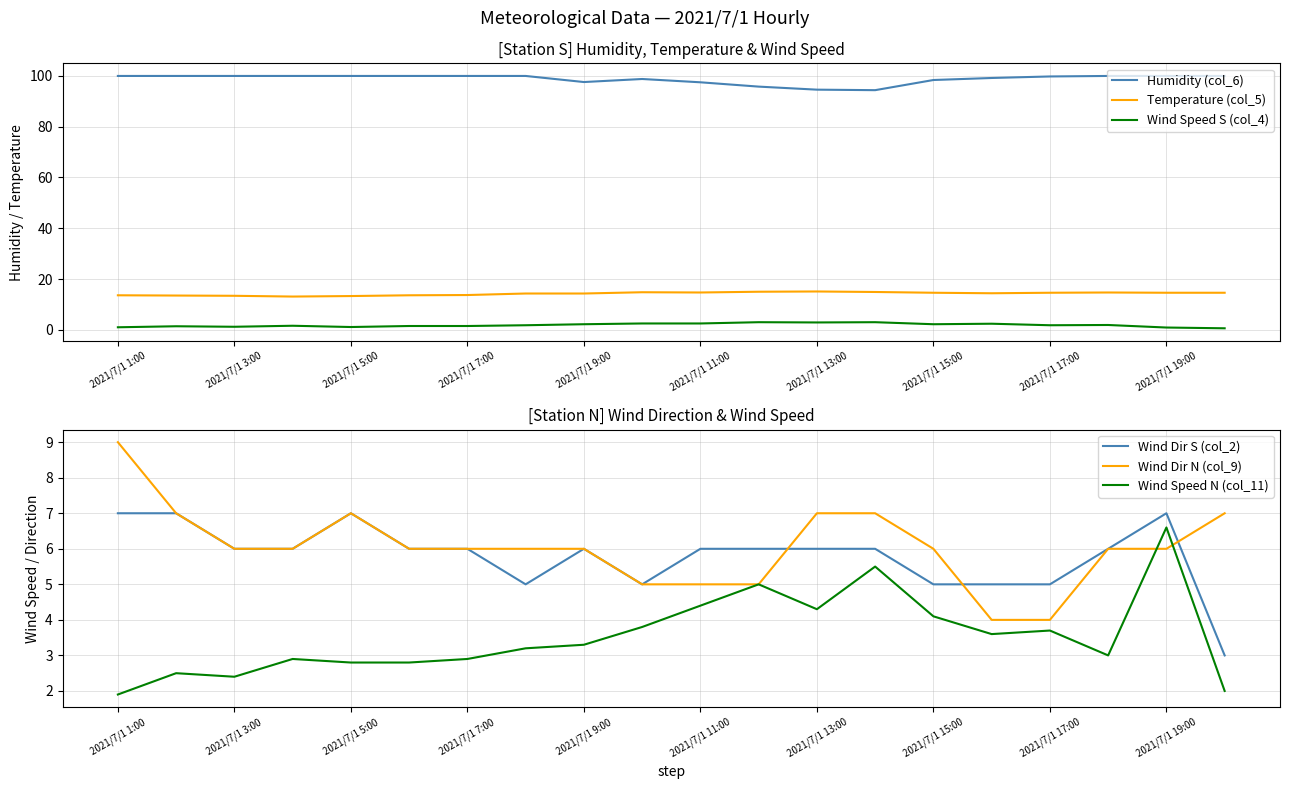

True or false: Wind Speed S (col_4) and Temperature (col_5) cross at least once.

False